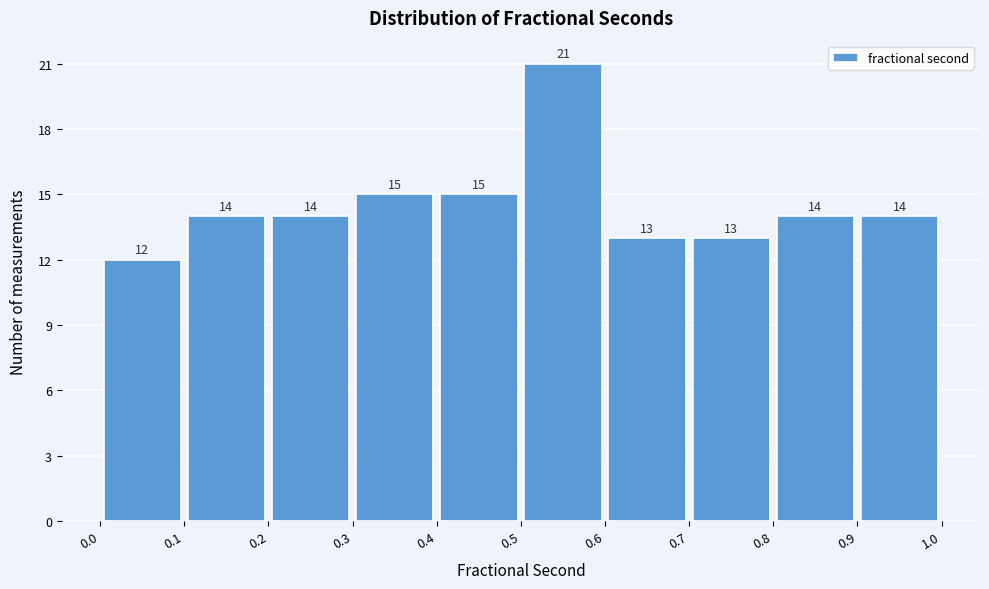

Which range on the x-axis has the tallest bar?

0.5 to 0.6